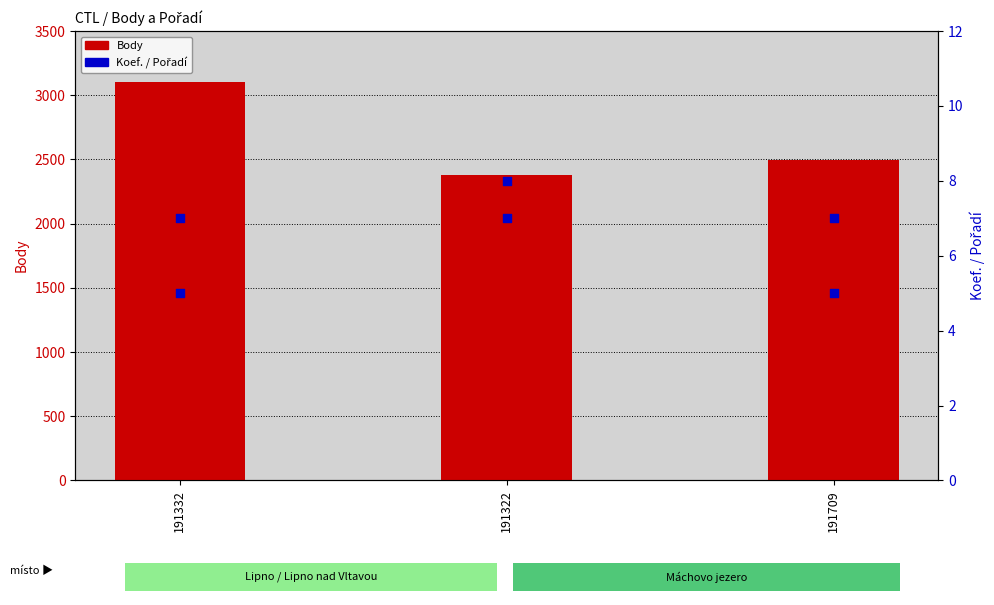

At how many categories does at least one series exceed 1496?

3